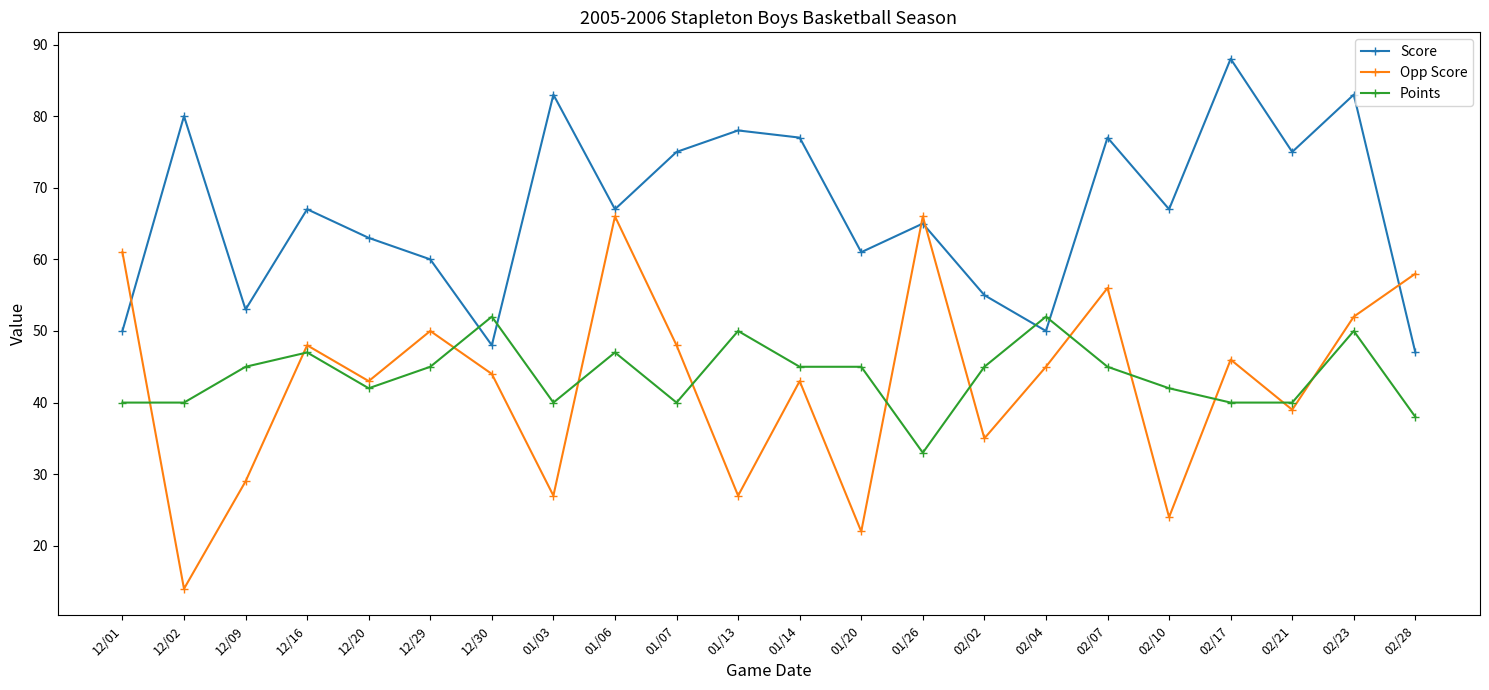

What is the minimum value for Opp Score?

14